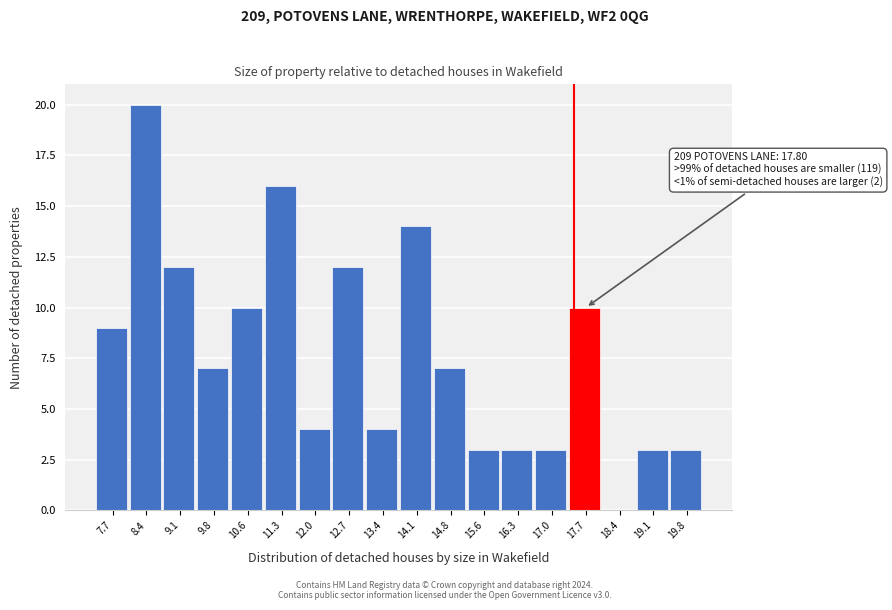

Reading right to left, extract all data points from this chart.

19.8=3	19.1=3	18.4=0	17.7=10	17.0=3	16.3=3	15.6=3	14.8=7	14.1=14	13.4=4	12.7=12	12.0=4	11.3=16	10.6=10	9.8=7	9.1=12	8.4=20	7.7=9